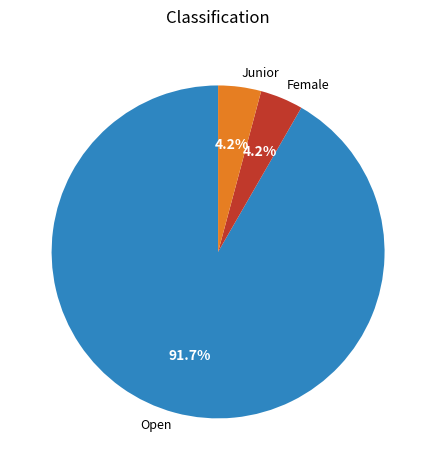

Is there a majority slice in this chart?

Yes